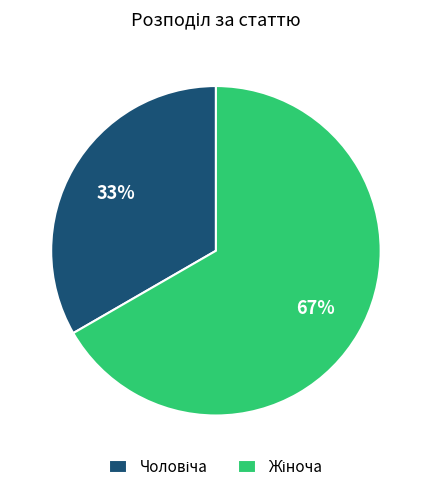

To the nearest percent, what is the average slice percentage?

50%